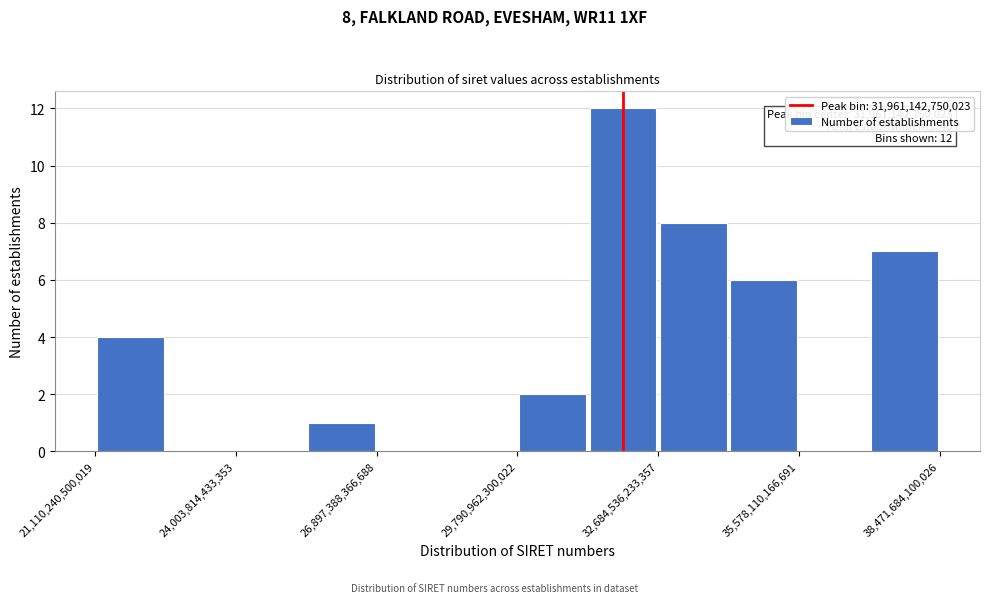

Around what value on the x-axis is the tallest bar? Give the approximate position of its centre, as read against the axis.

32000000000000